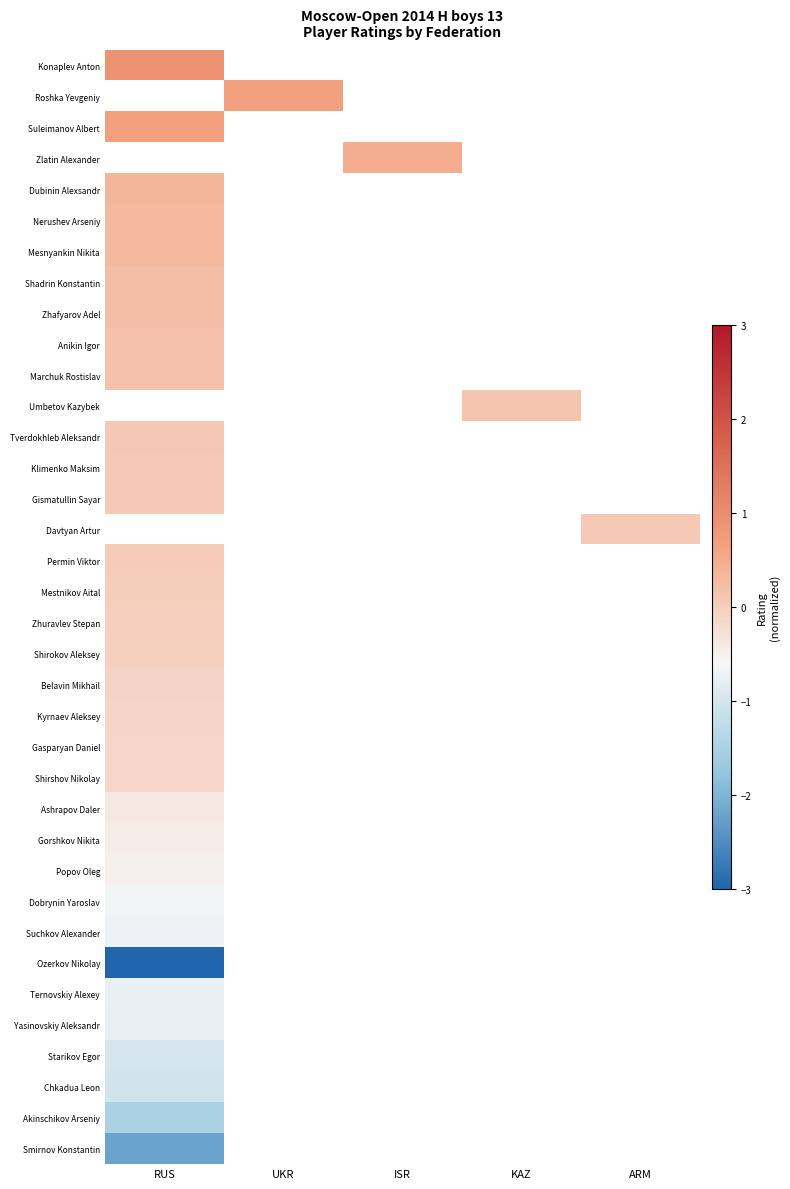

Is it true that Dobrynin Yaroslav equals -0.9 at RUS?

False